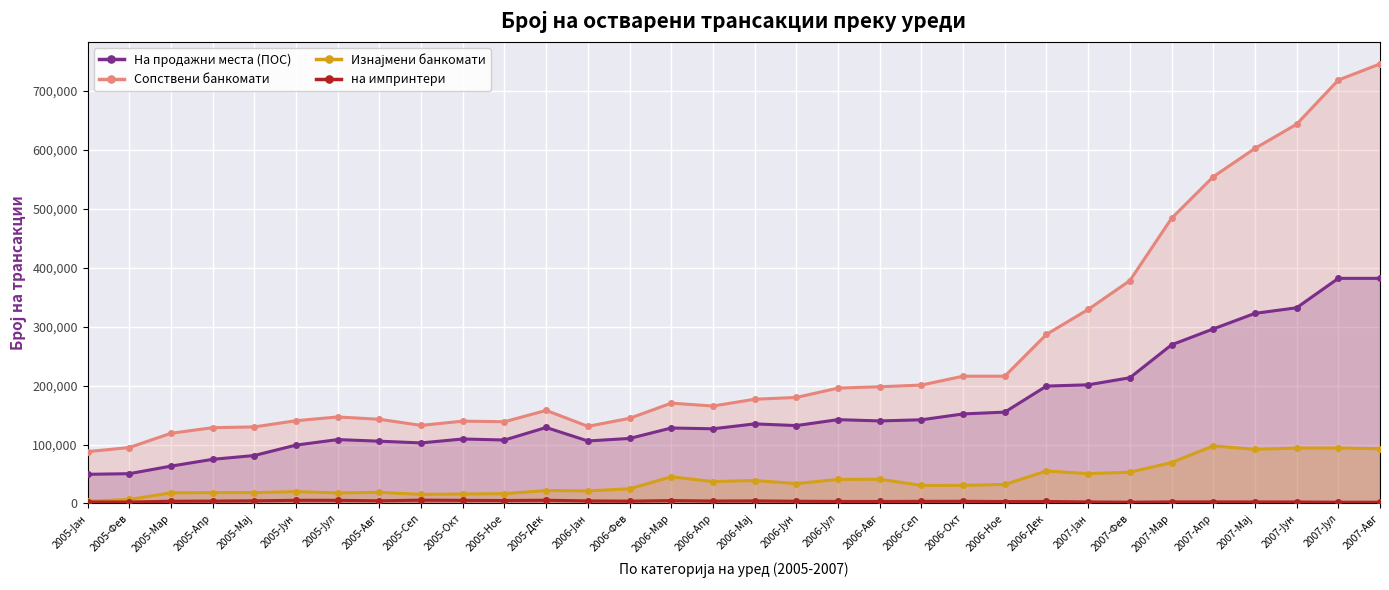

Where is на импринтери nearest to the value 3855?

2006-Јун